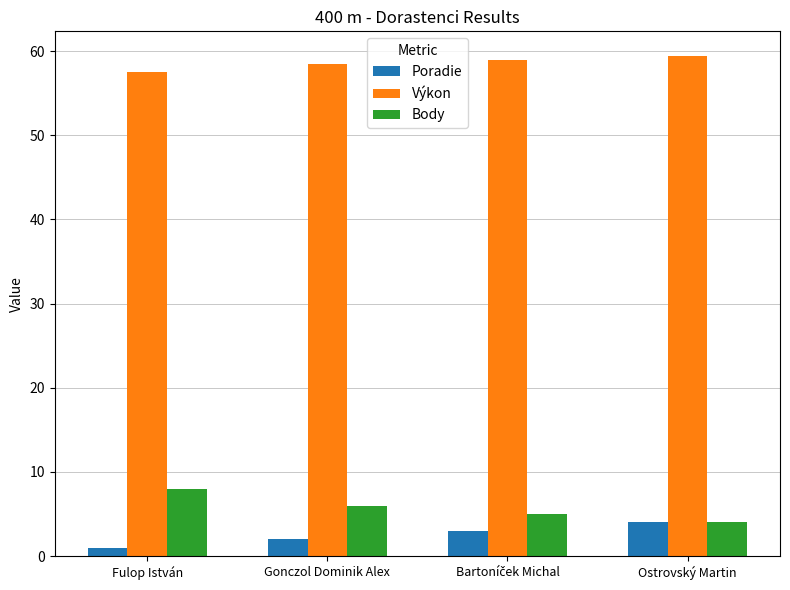

Reading left to right, extract all data points from this chart.

Poradie: 1.0	2.0	3.0	4.0
Výkon: 57.6	58.4	59.0	59.4
Body: 8.0	6.0	5.0	4.0